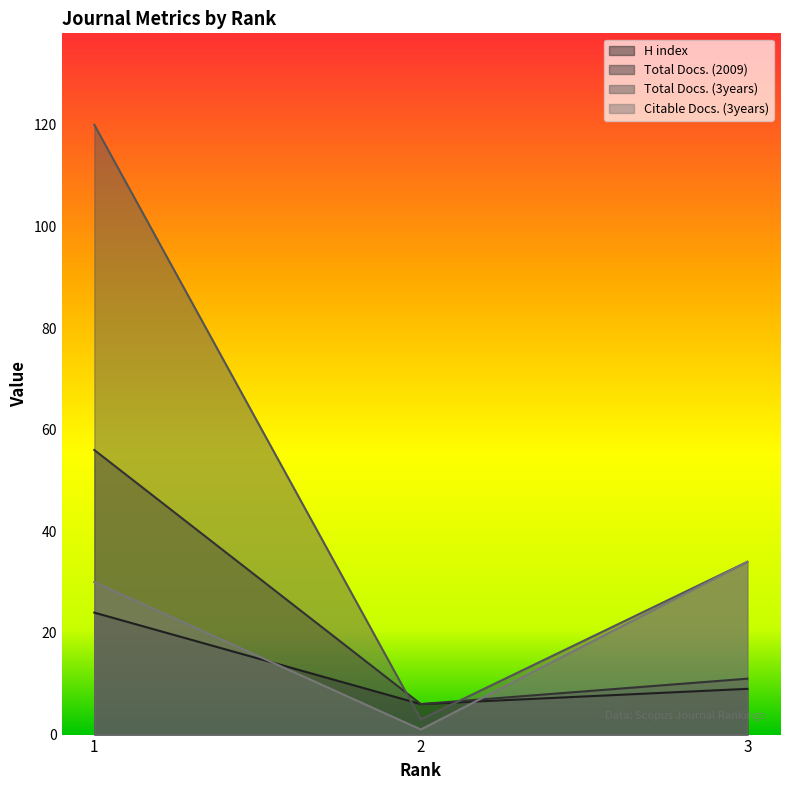

Between 1 and 2, which series saw the biggest shift?

Total Docs. (3years)